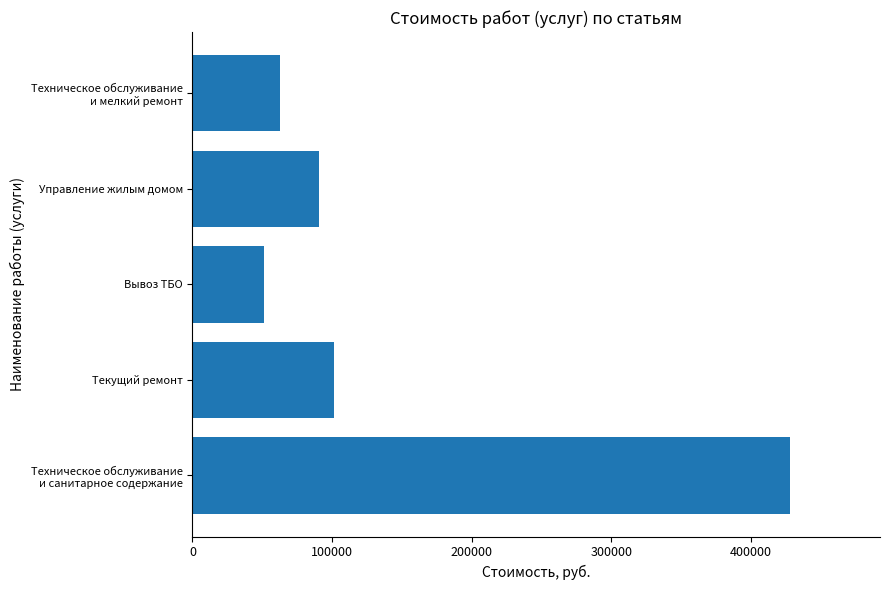

Rank the categories by value from highest to lowest.

Техническое обслуживание
и санитарное содержание, Текущий ремонт, Управление жилым домом, Техническое обслуживание
и мелкий ремонт, Вывоз ТБО